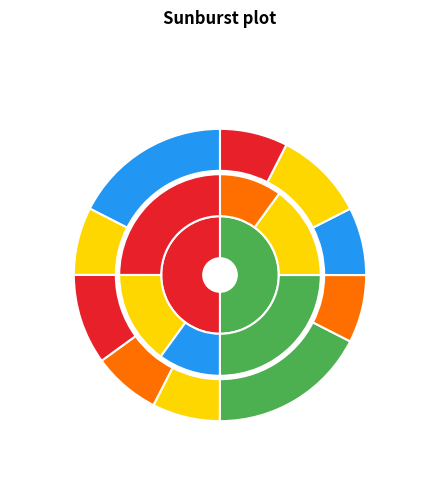

To the nearest percent, what percentage of the pie is Item 3151?

50%